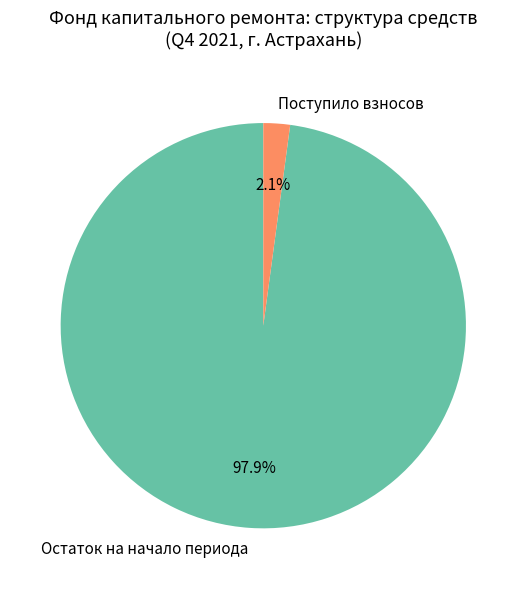

Between Остаток на начало периода and Поступило взносов, which is larger?

Остаток на начало периода